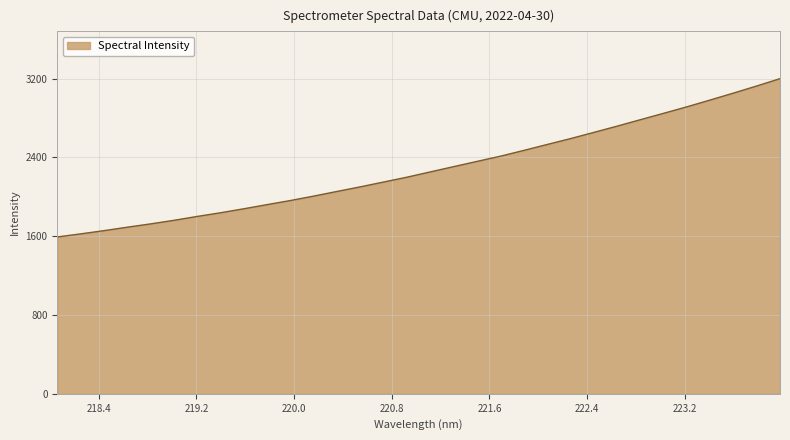

What is the minimum value shown in the chart?

1592.5